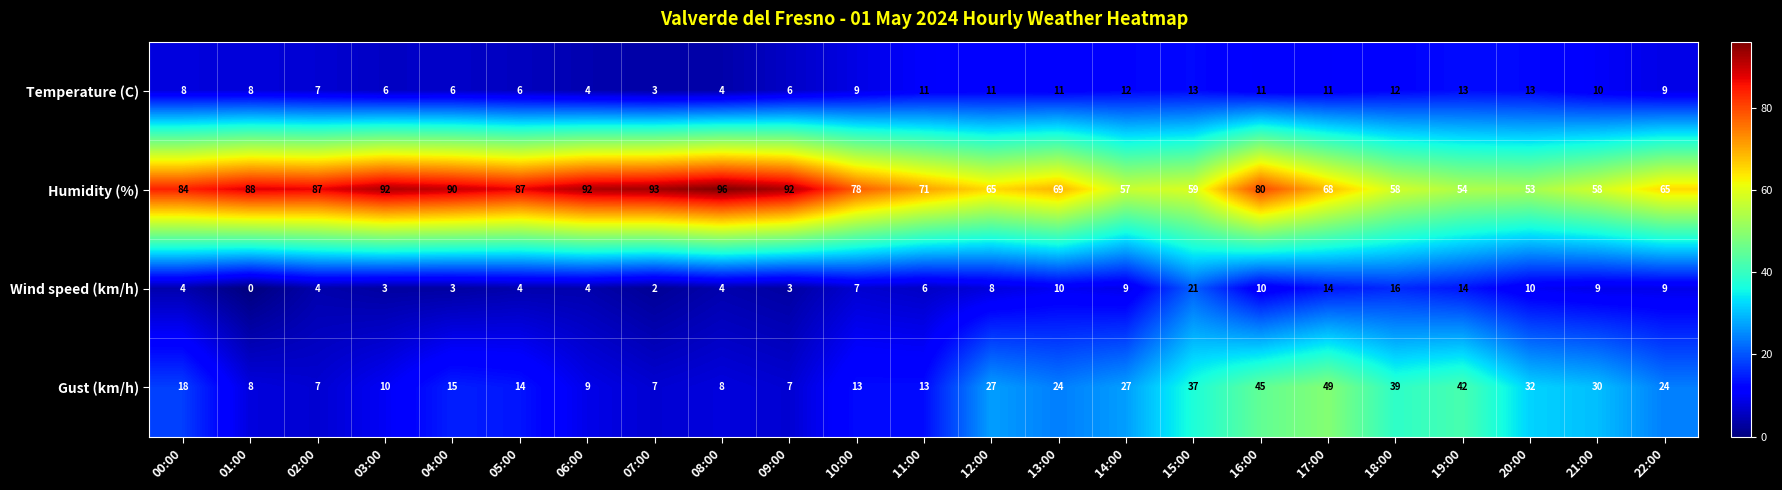

Where does the Humidity (%) series first go above 78?

00:00